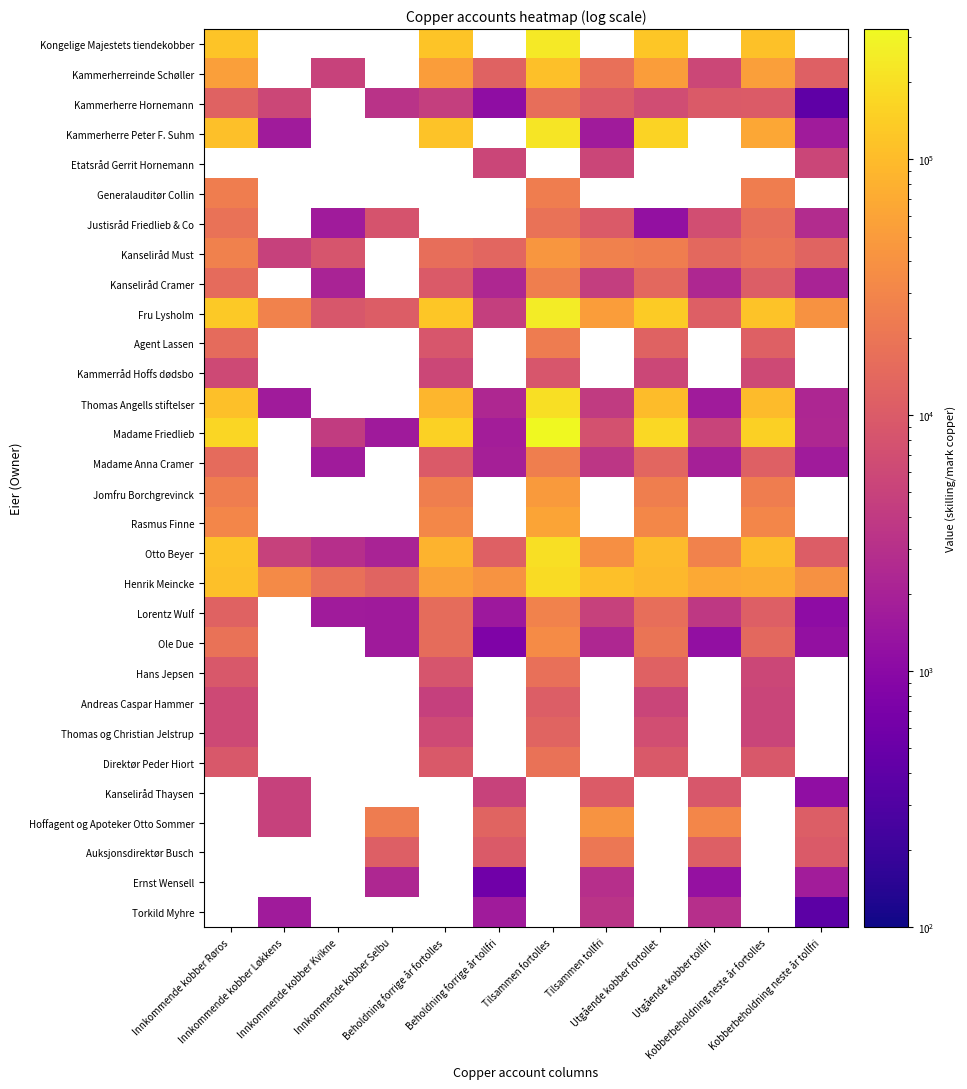

What is the sum of all Fru Lysholm values?

916441.0